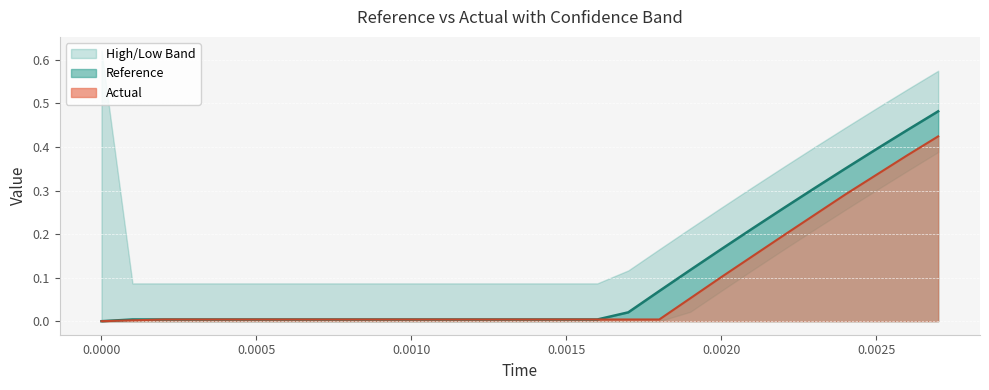

The reference line series shows 0.0 at 17. True or false?

False